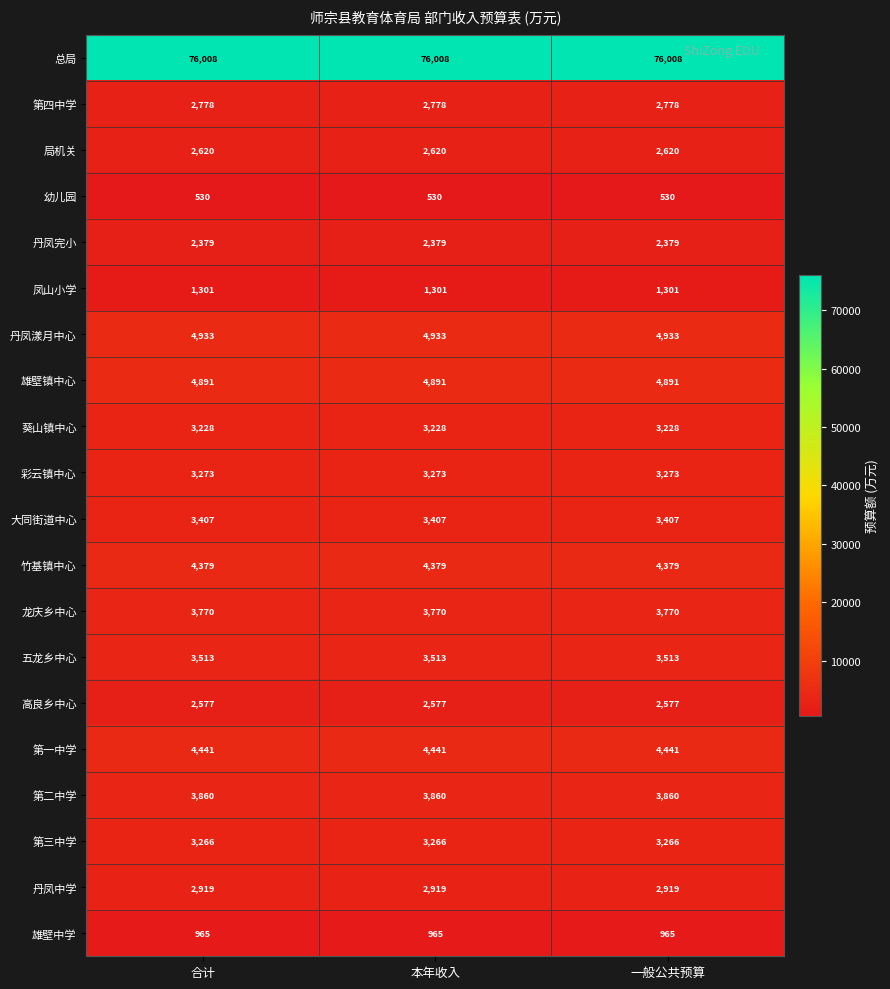

At how many categories does at least one series exceed 8818?

3